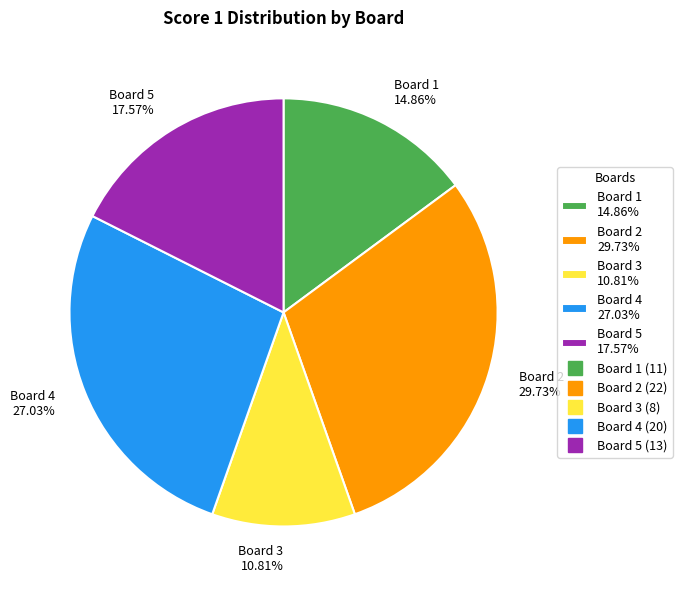

True or false: Board 1 accounts for 21% of the total.

False